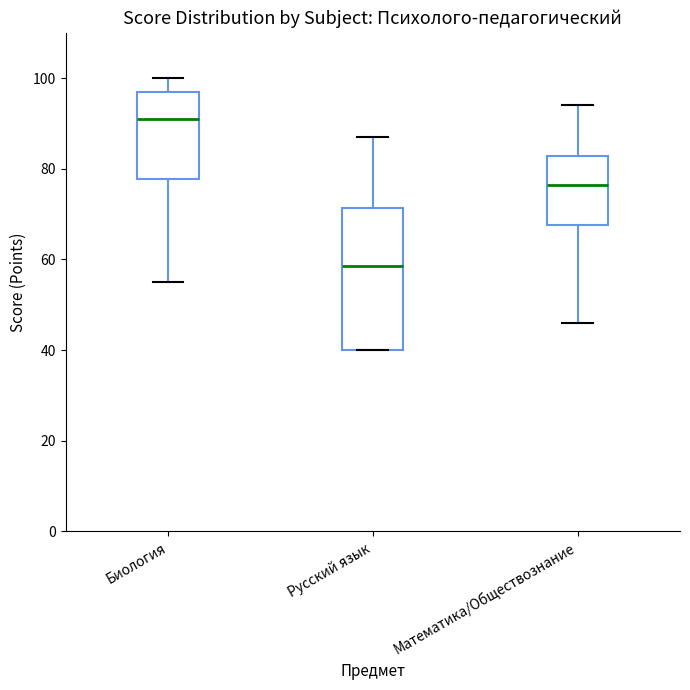

Reading left to right, transcribe this box plot: for each box, give where its median line is, the range the box spans, and where its two whiskers end, as read against the y-axis. The values are not printed on the chart, so give them approximately, as read against the axis.

Биология: median 92, box 78 to 98, whiskers 56 to 100
Русский язык: median 58, box 40 to 72, whiskers 40 to 88
Математика/Обществознание: median 76, box 68 to 82, whiskers 46 to 94